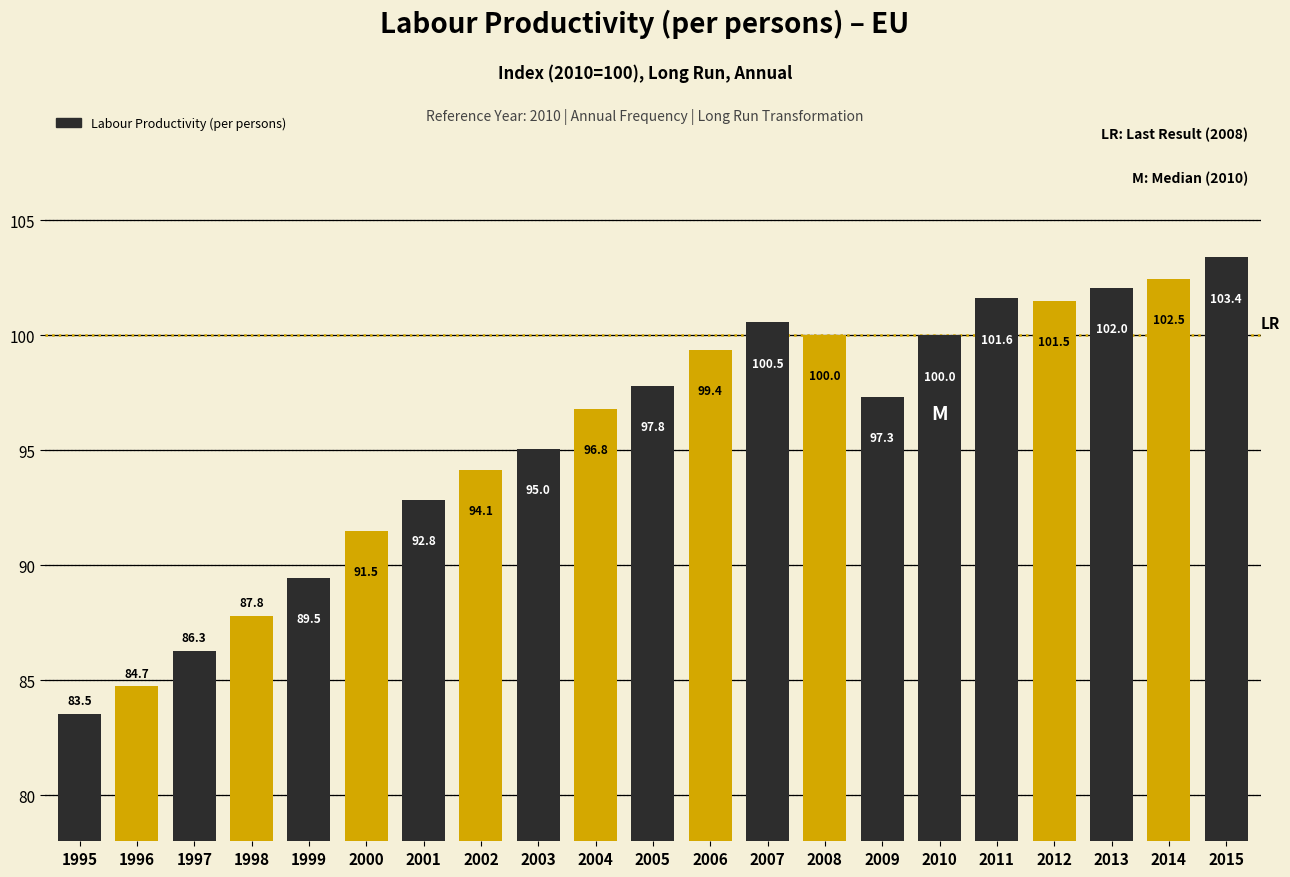

What is the value of the 16th bar from the left?

100.0